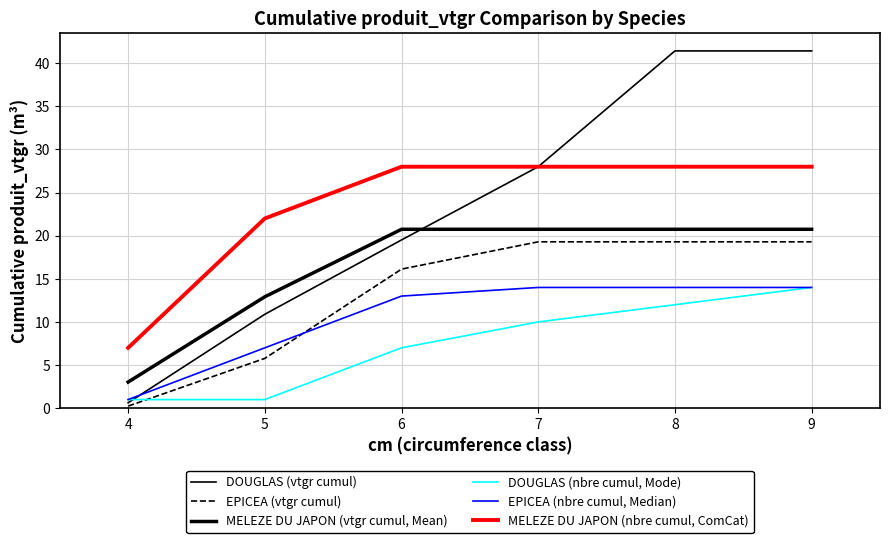

The DOUGLAS (nbre cumul, Mode) series shows 1.0 at 4. True or false?

True